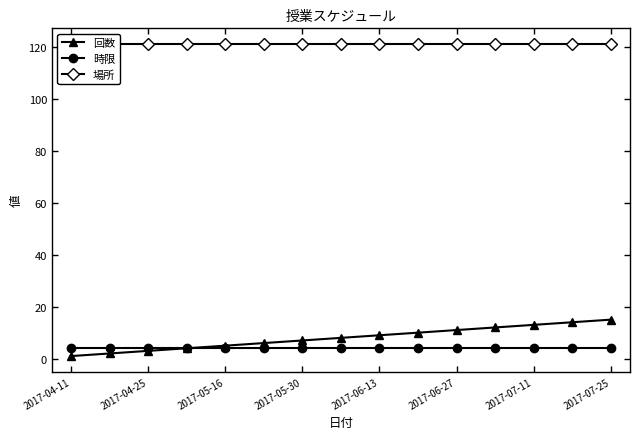

What is the maximum value for 時限?

4